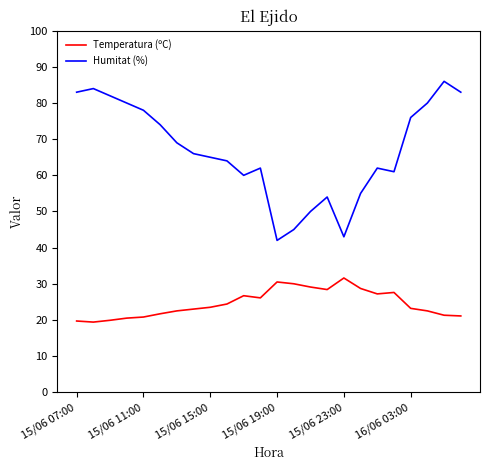

What is the greatest value displayed?

86.0